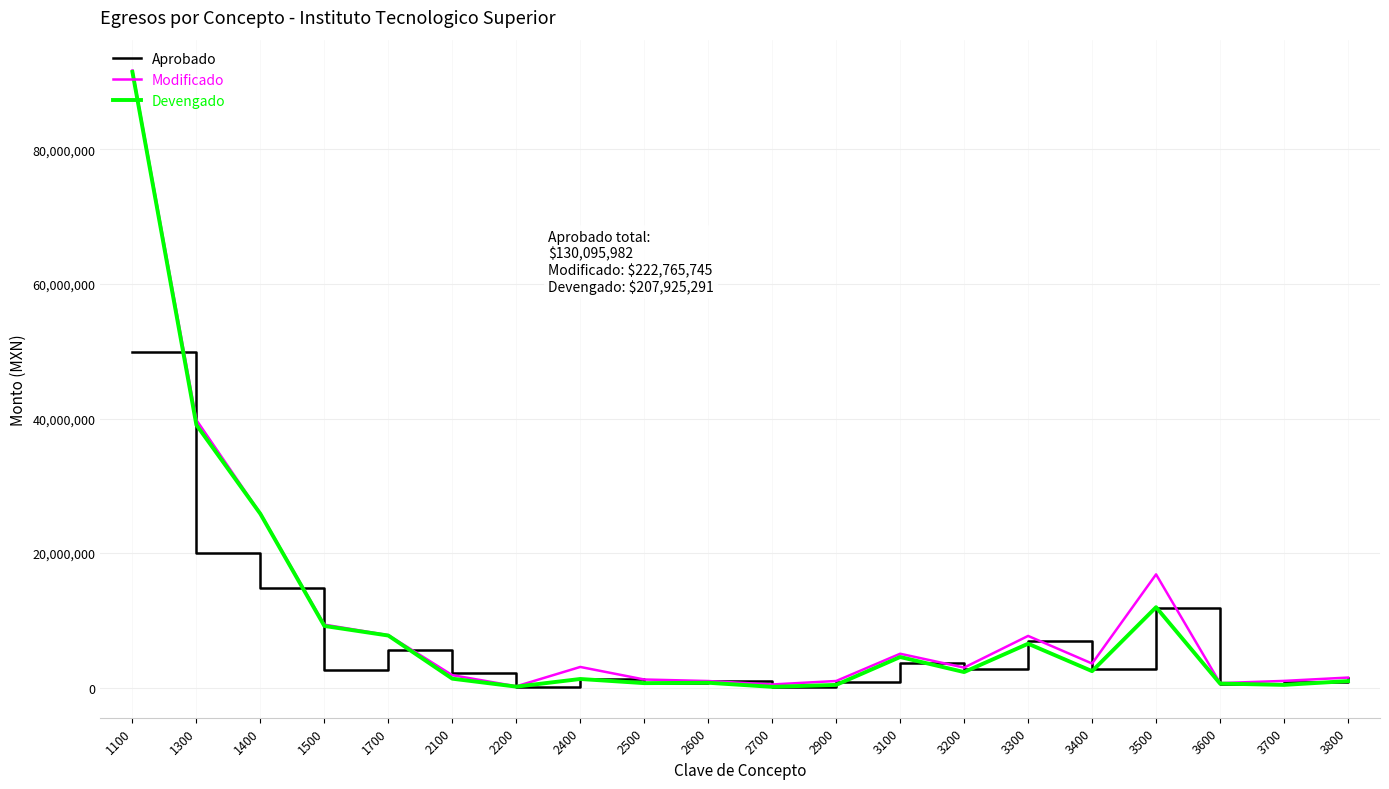

What value does the Devengado series have at 1500?

9175175.9